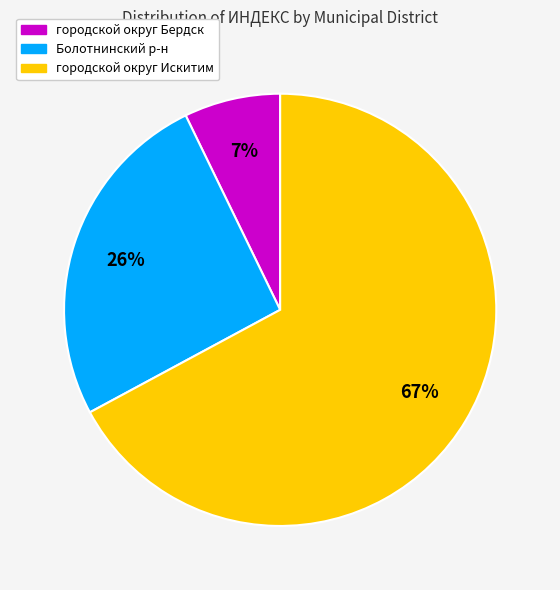

To the nearest percent, what portion does Болотнинский р-н represent?

26%